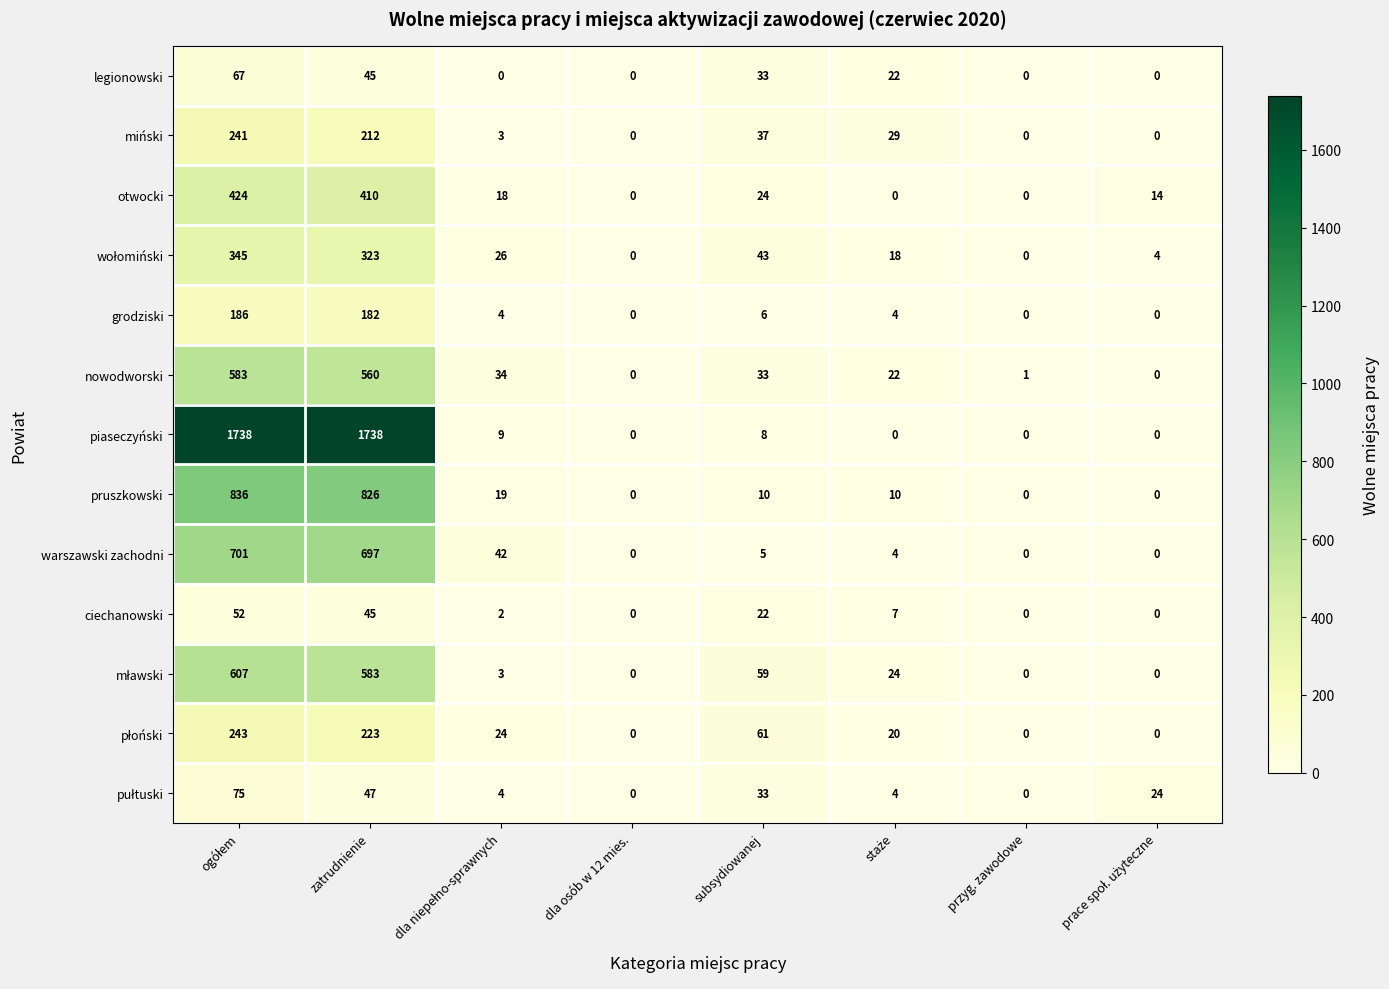

What is the spread (max minus min) of values at zatrudnienie?

1693